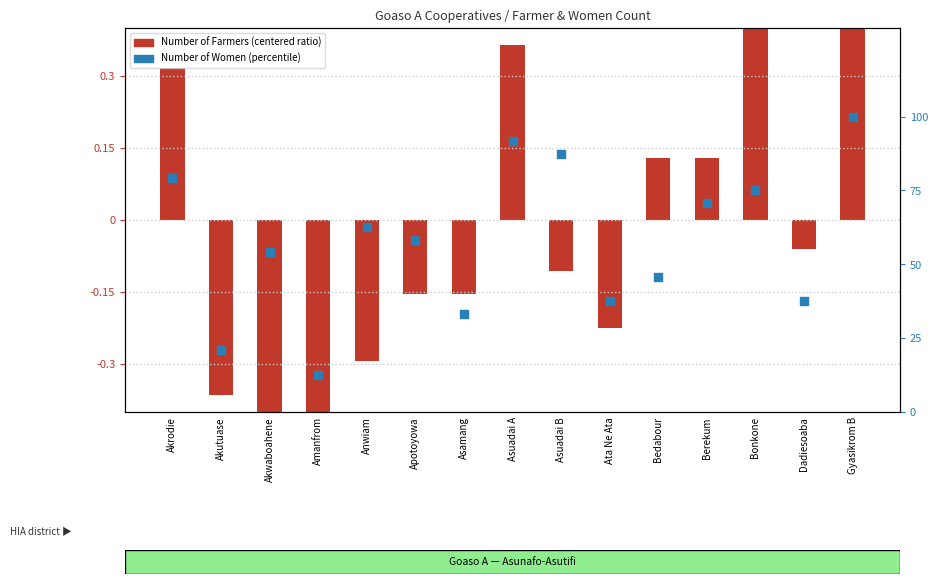

At how many categories does at least one series exceed 49?

9